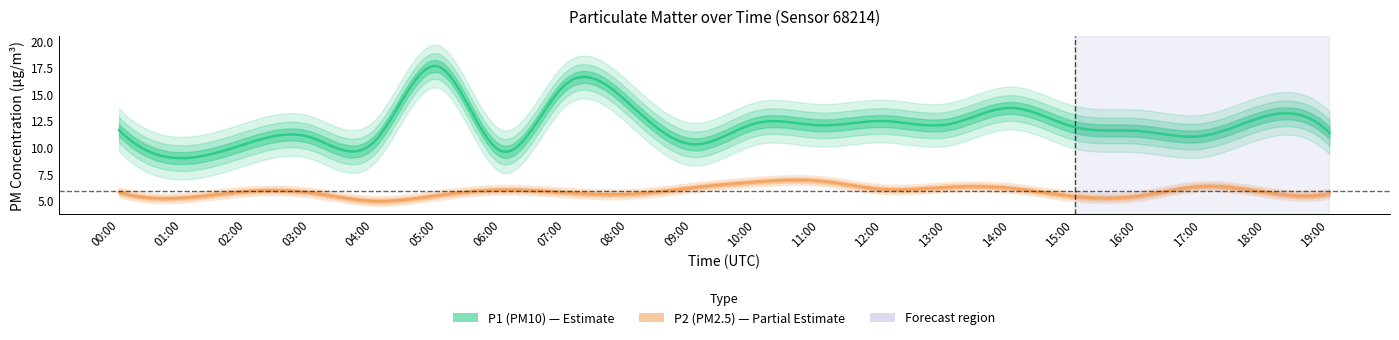

What are all the series names shown in the legend?

P1, P2